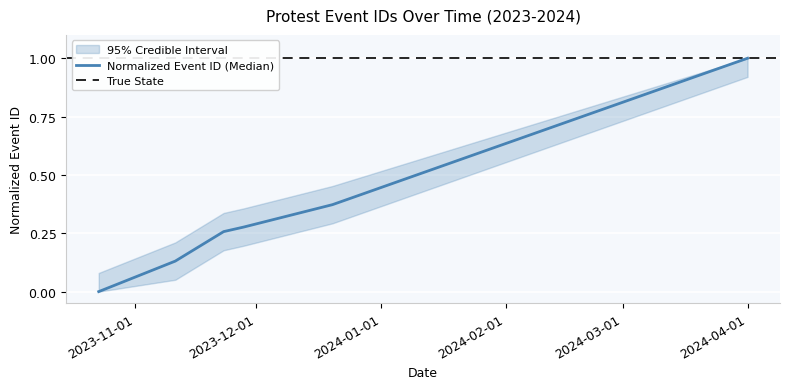

Reading right to left, extract all data points from this chart.

1.0	0.4	0.3	0.3	0.1	0.0